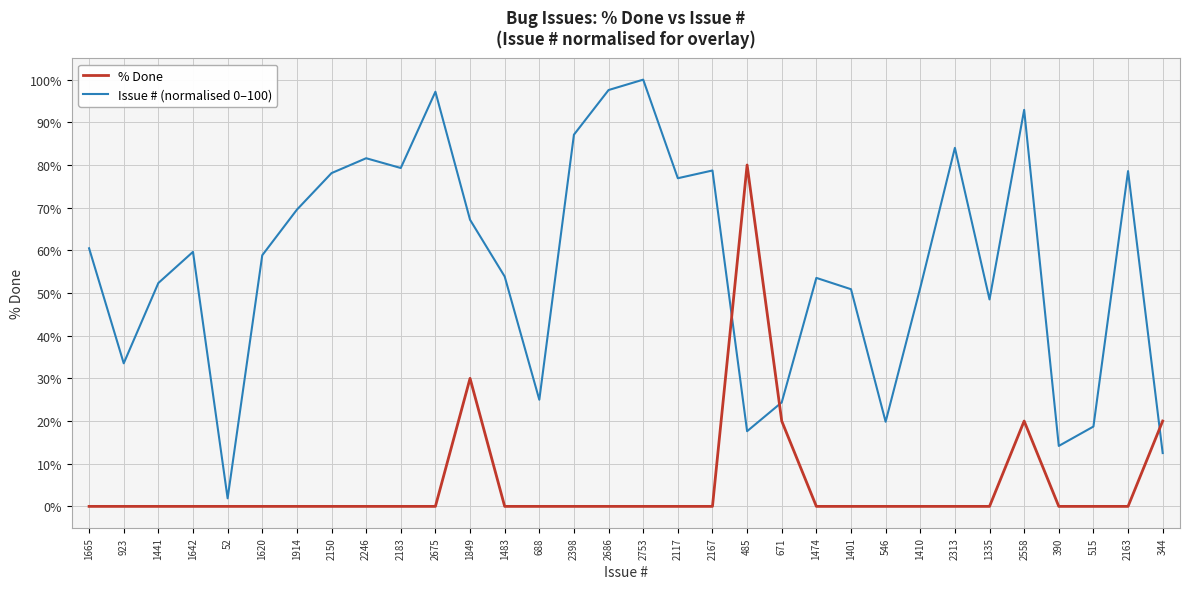

Which series has the largest total across all categories?

Issue # (normalised 0–100)